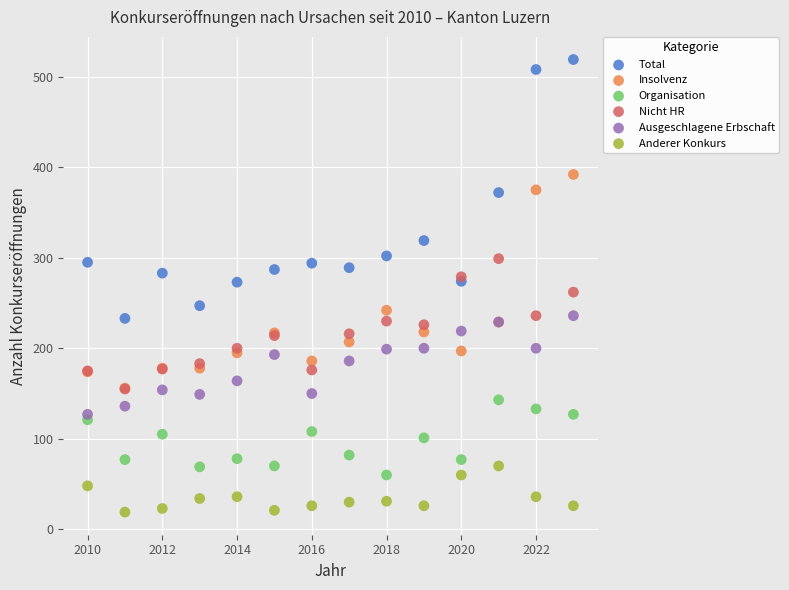

Which series has the widest spread of Y values?

Total